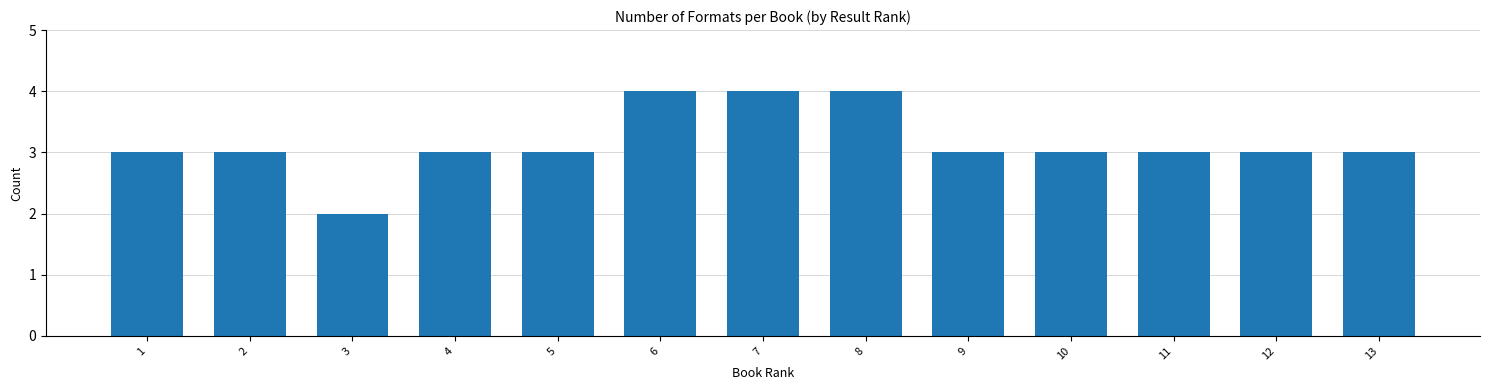

Reading left to right, extract all data points from this chart.

3	3	2	3	3	4	4	4	3	3	3	3	3